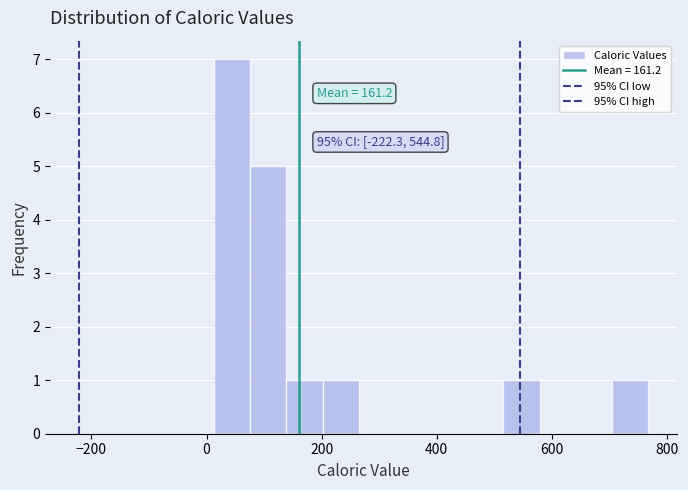

Around what value on the x-axis is the tallest bar? Give the approximate position of its centre, as read against the axis.

40